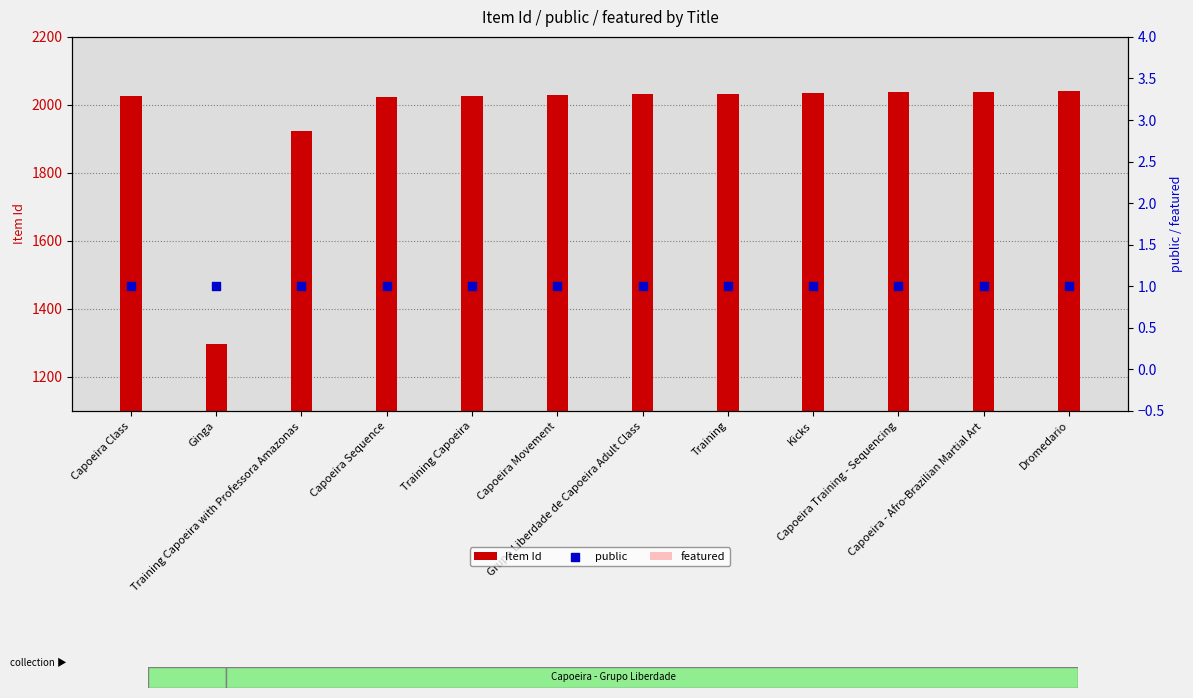

Which series has the largest total across all categories?

Item Id